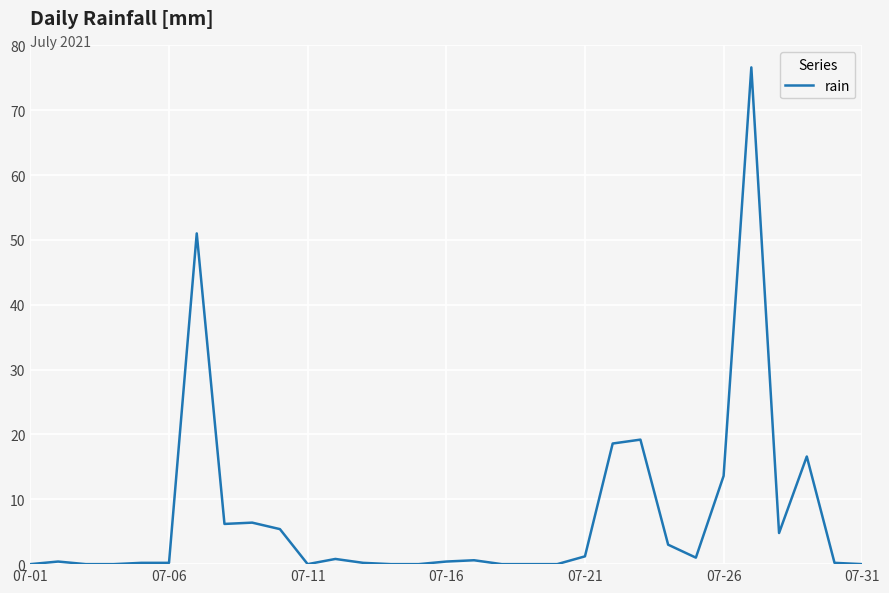

What is the sum of all values?

226.6